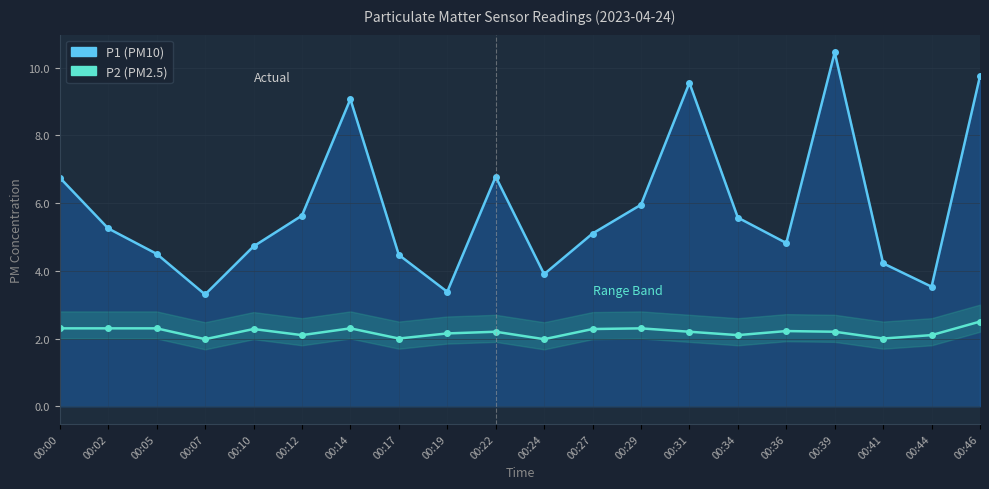

Which series has the largest range (max minus min)?

P1